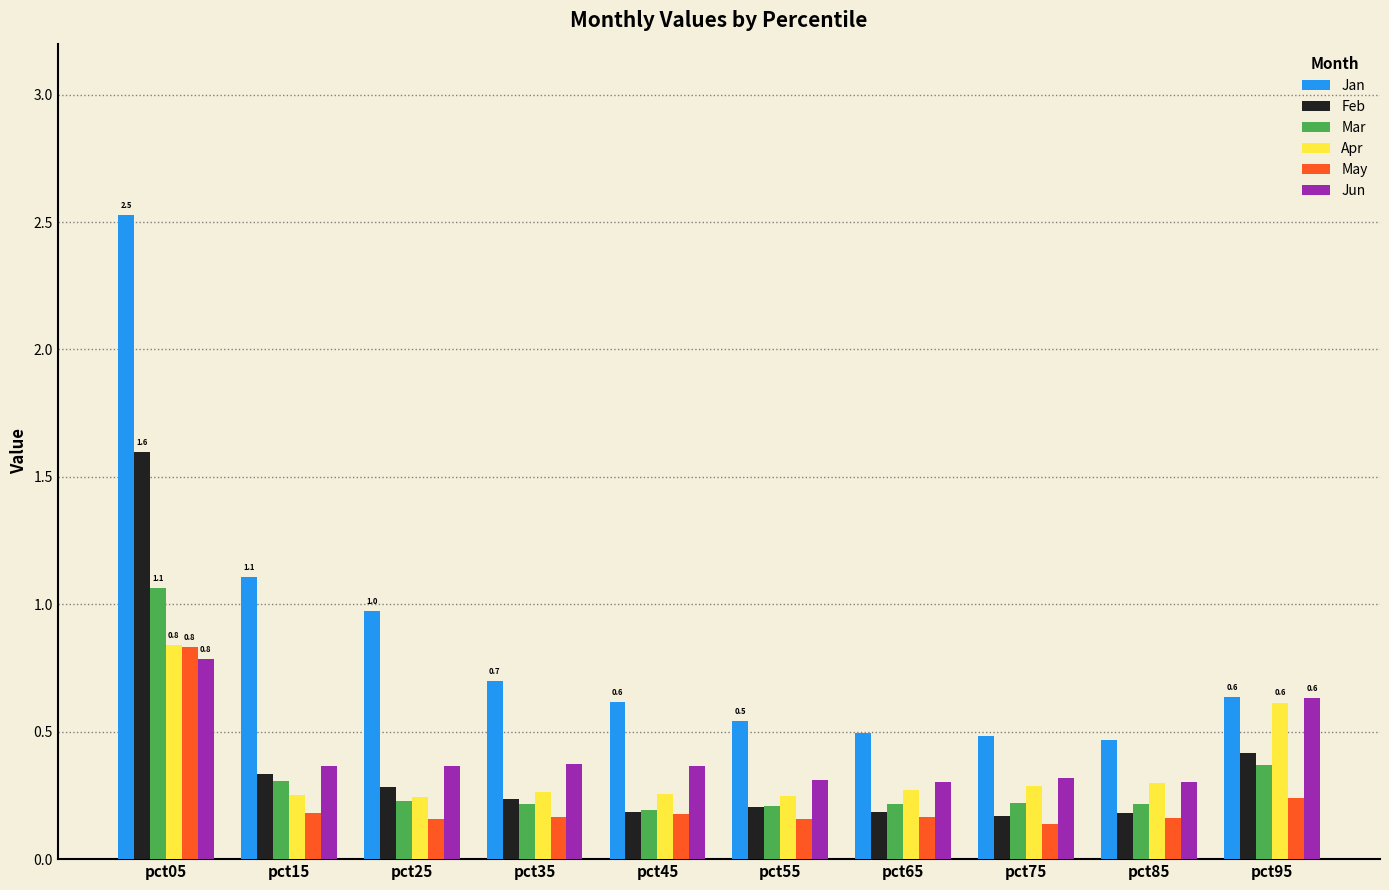

What is the sum of all Jan values?

8.5